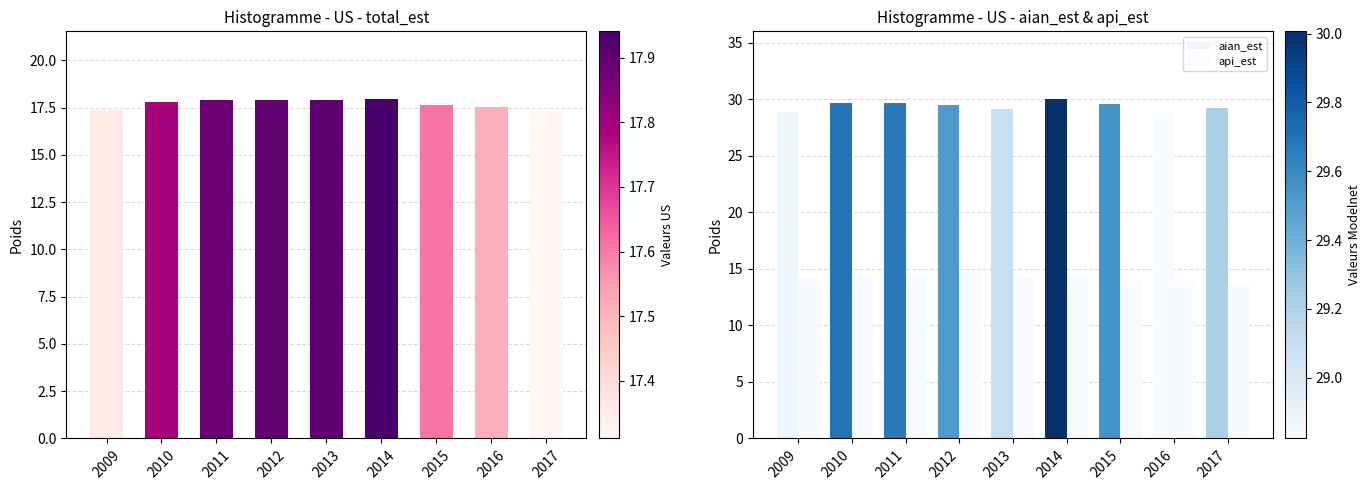

What is the difference between the second highest and minimum values in the api_est series?

0.8